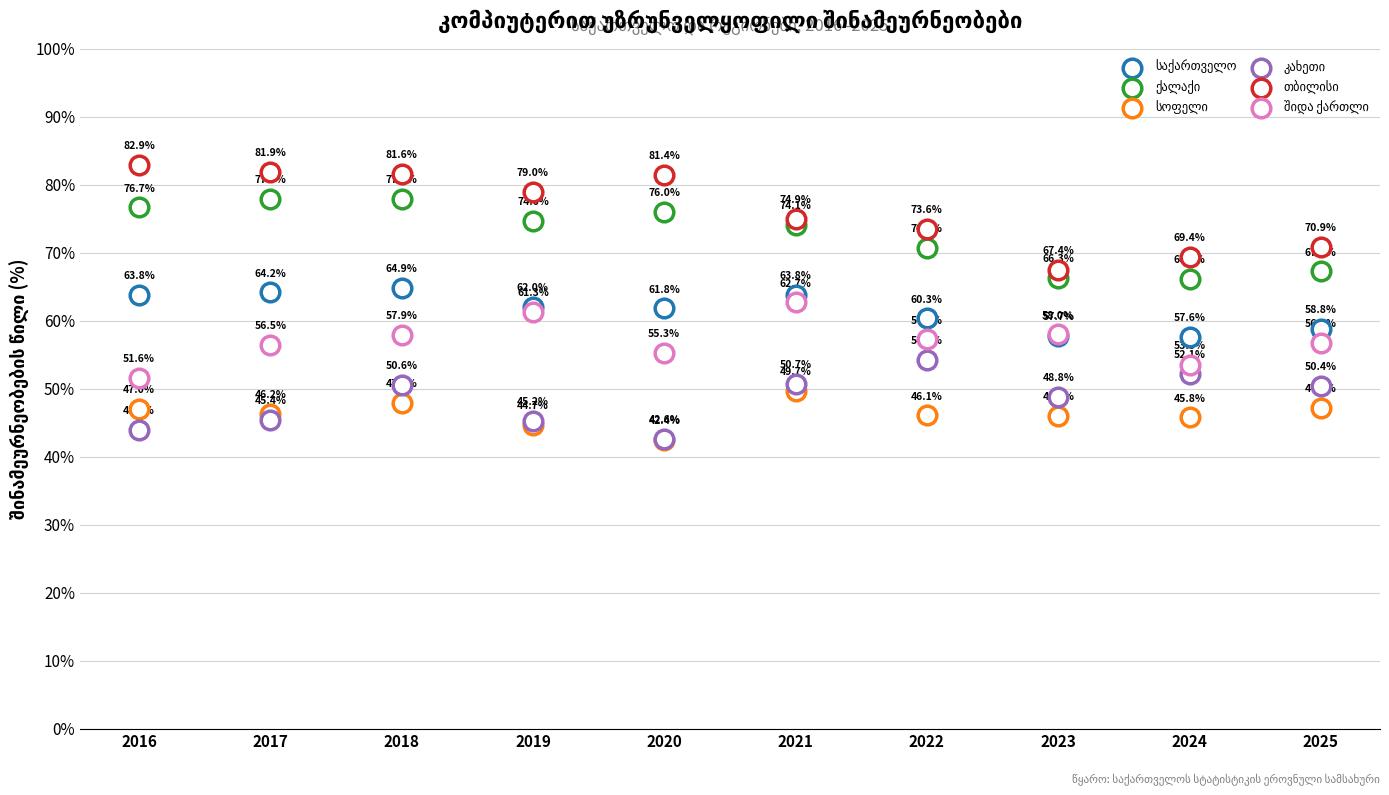

Which series contains the lowest Y value?

სოფელი